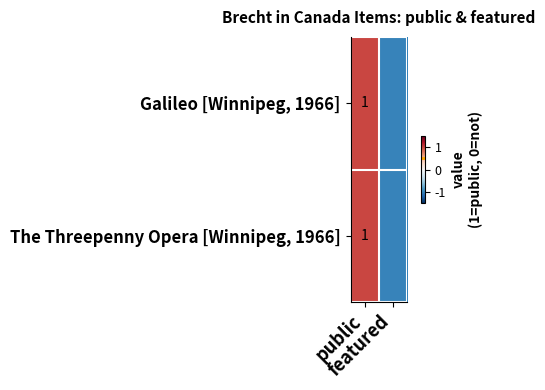

What is the minimum value for Galileo [Winnipeg, 1966]?

-1